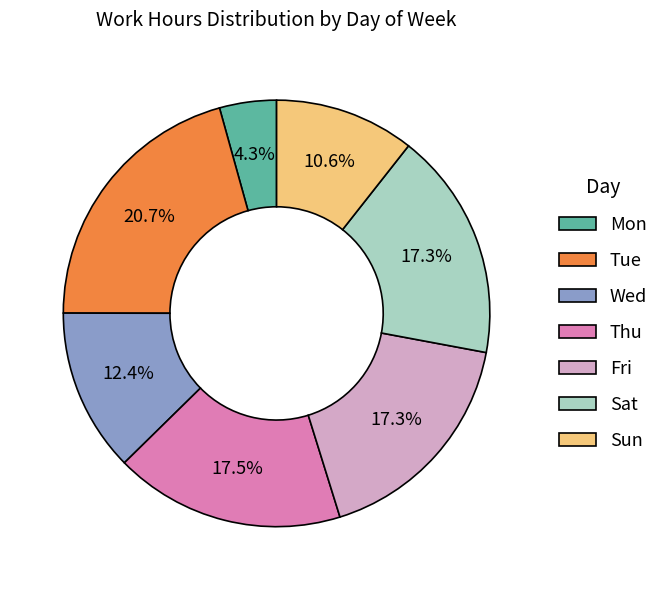

What is the ratio of the value at Sun to the value at Thu?

0.6